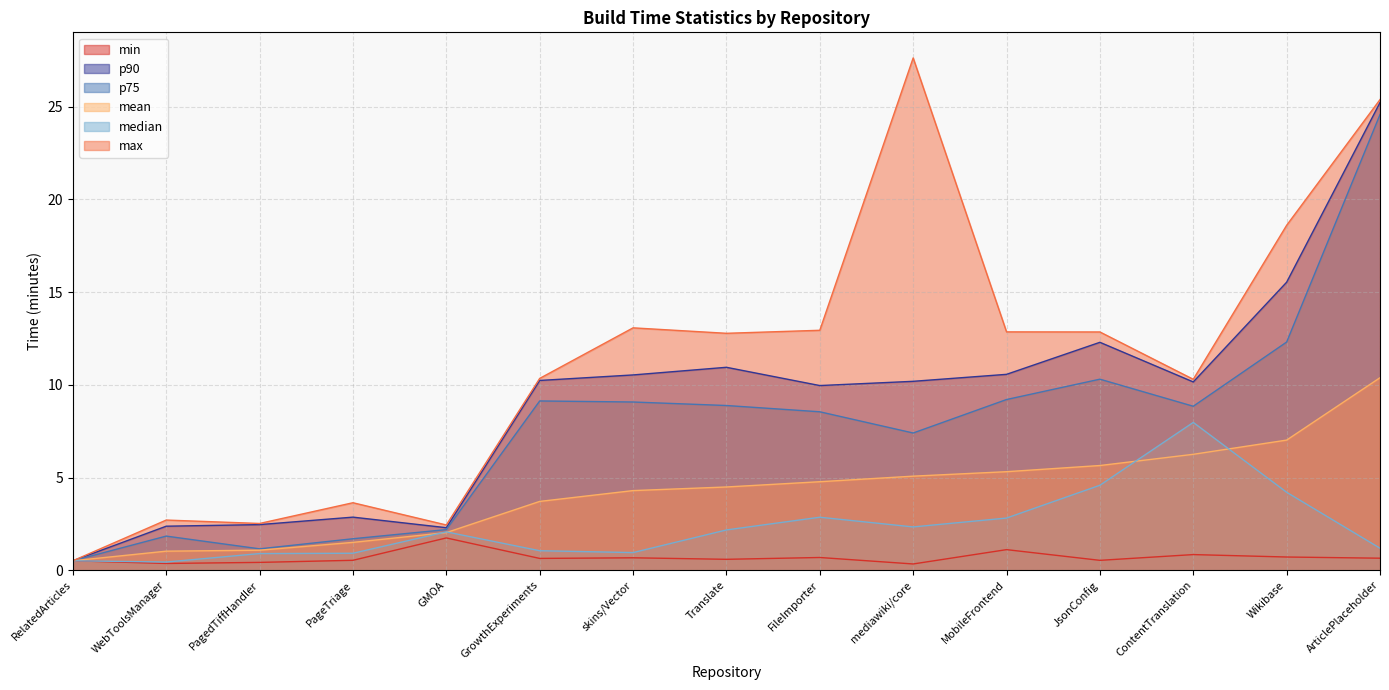

What is the sum of the max values at WebToolsManager and MobileFrontend?

15.6